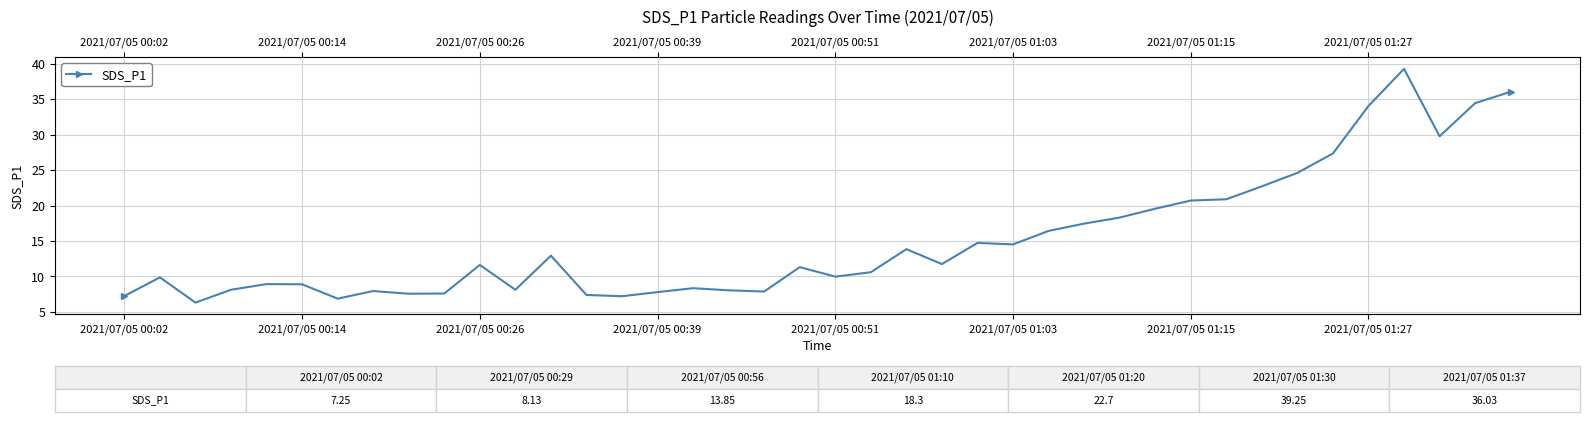

What is the average value?

15.2